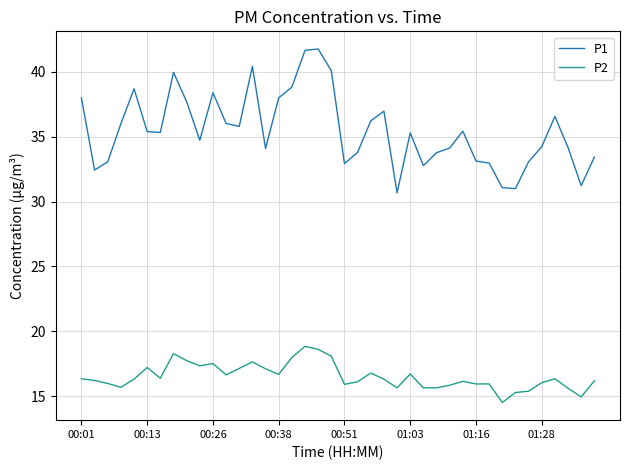

List the series in order of their peak value, highest first.

P1, P2